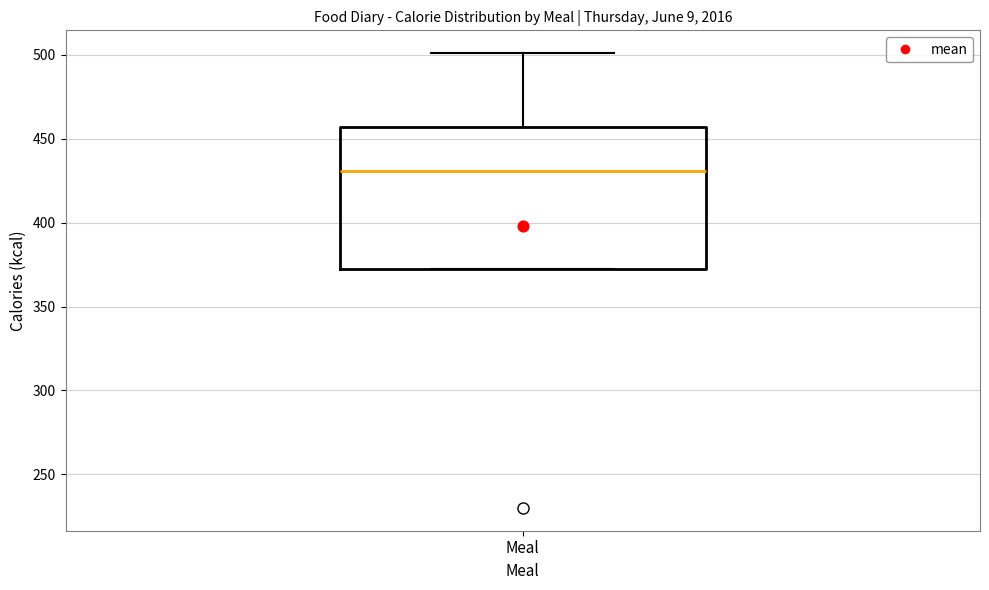

Read this box plot against the y-axis: the position of the median line, the range covered by the box, and the ends of both whiskers. The values are not printed on the chart, so give them approximately, as read against the axis.

median 430, box 375 to 455, whiskers 375 to 500